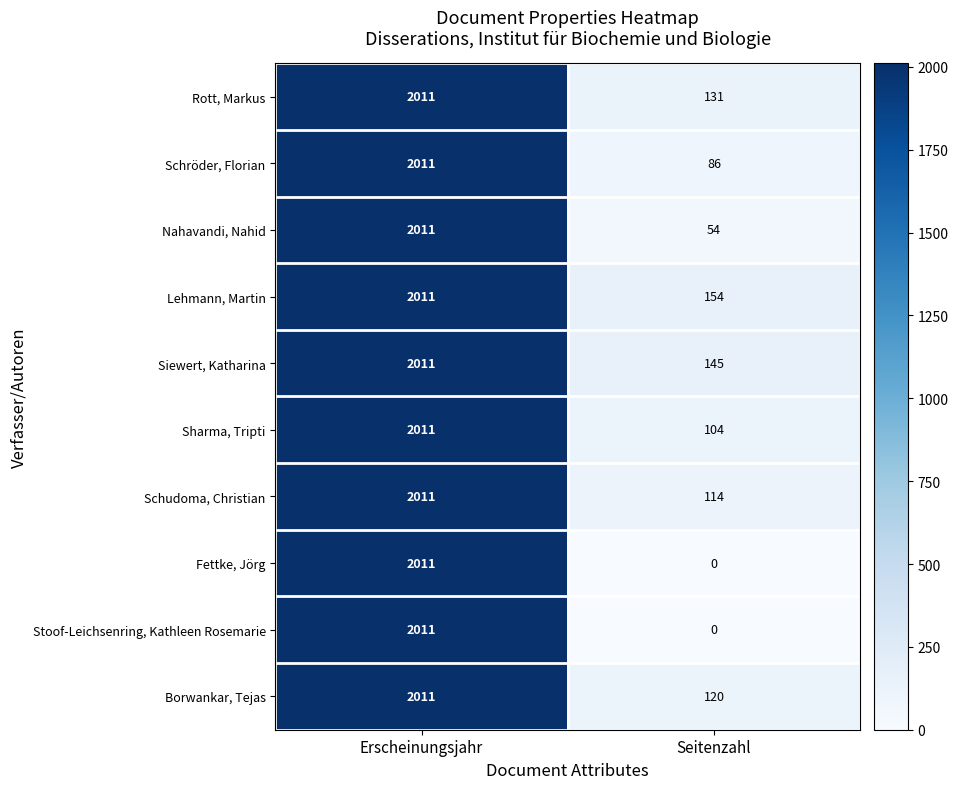

What is the sum of all Rott, Markus values?

2142